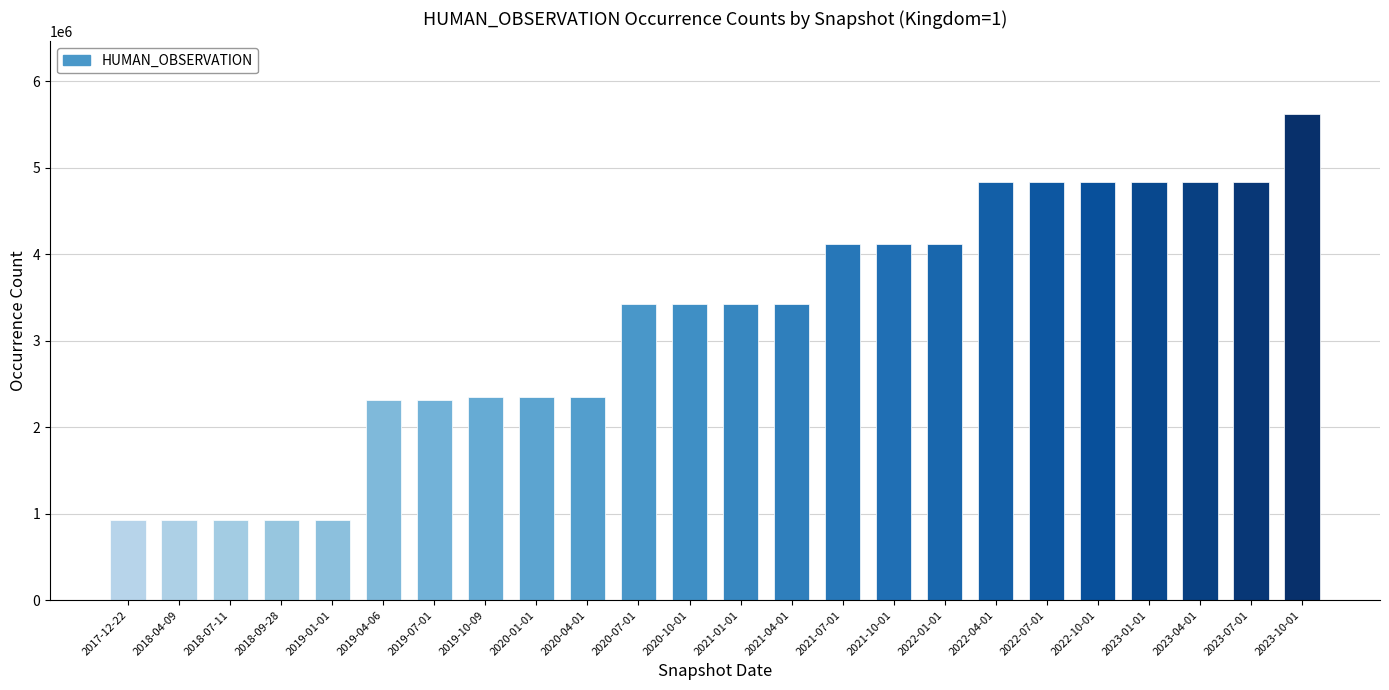

What is the label of the 22nd bar from the left?

2023-04-01